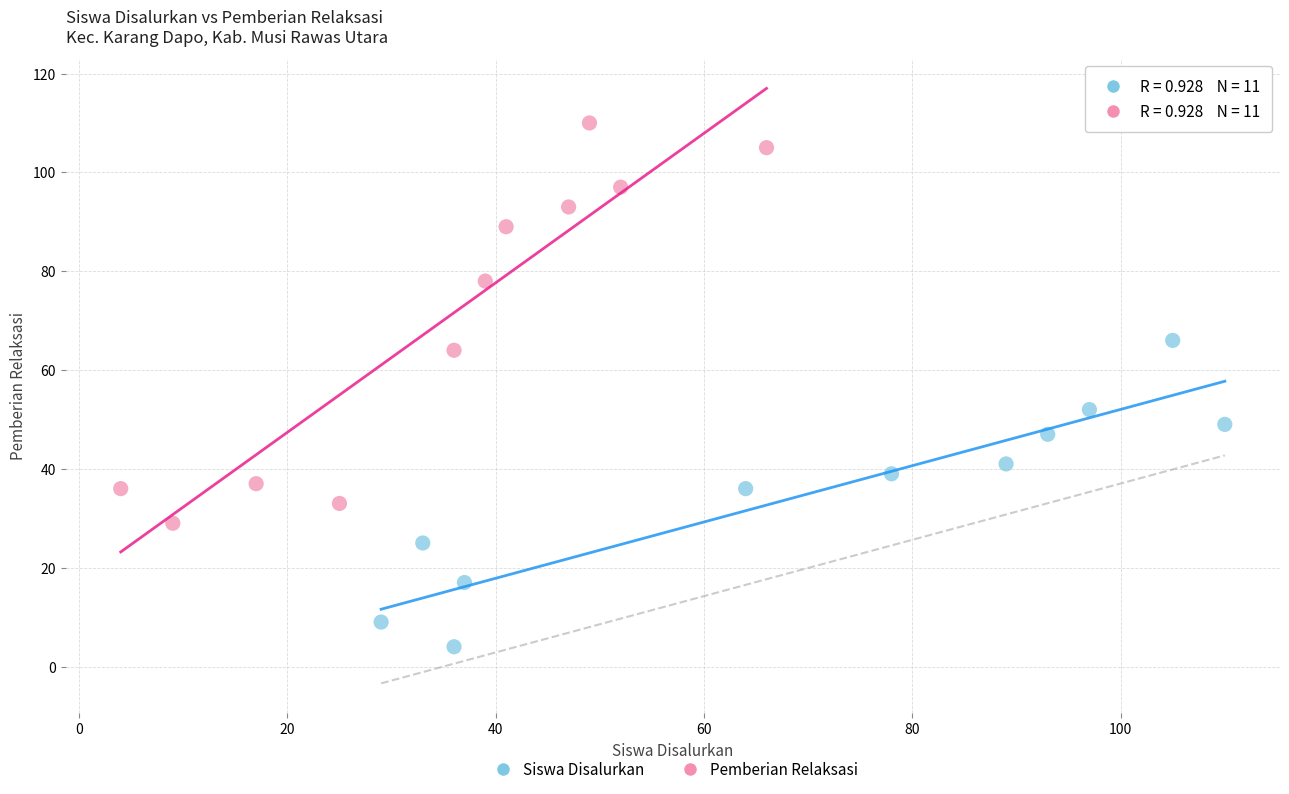

Which series reaches the maximum Y coordinate?

Pemberian Relaksasi